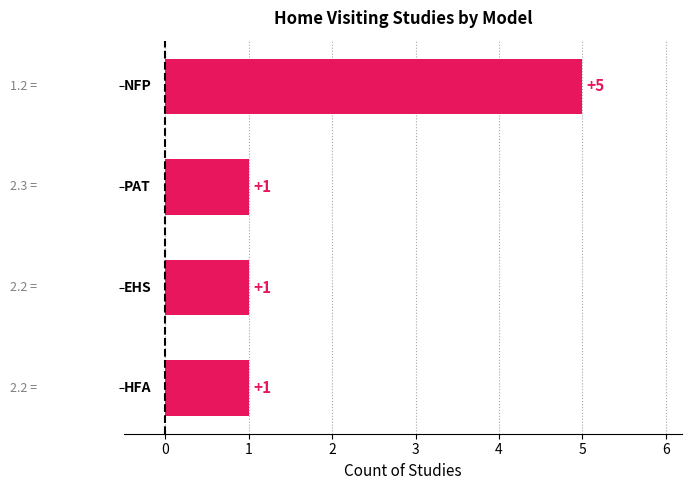

Count the values in the range 1 to 5.

4